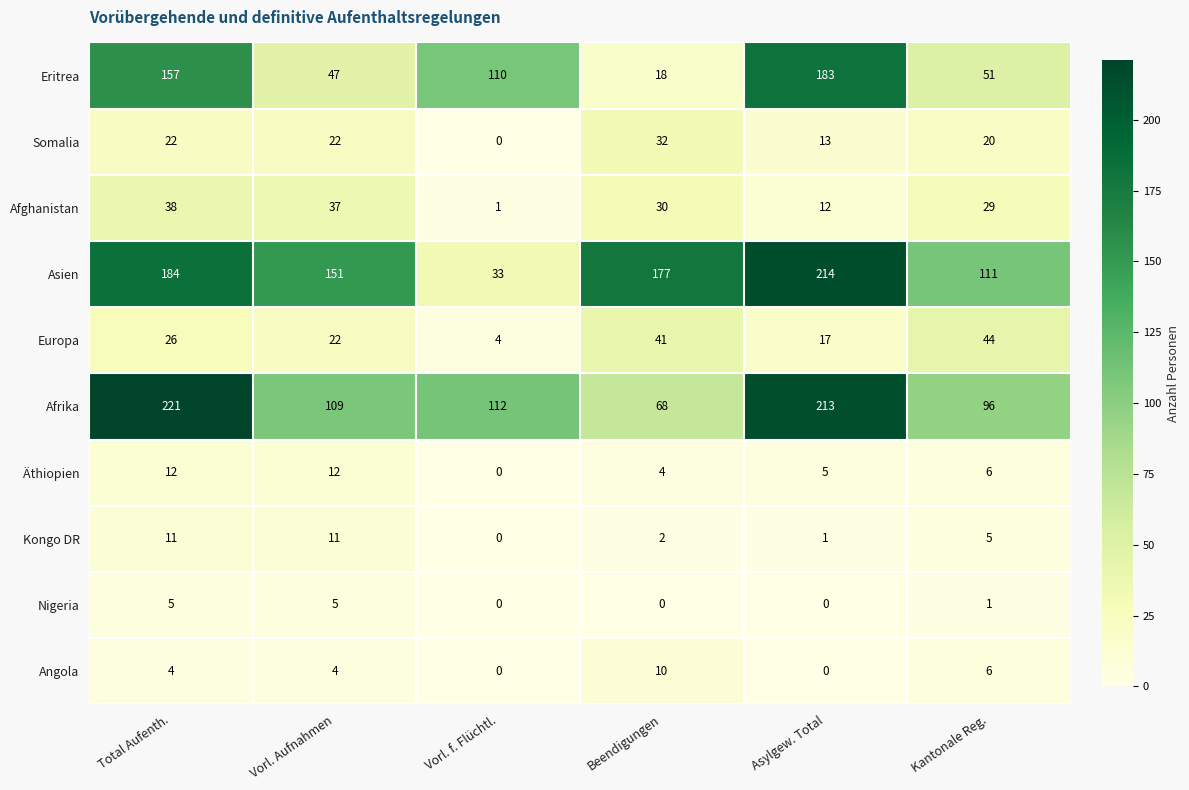

What is the greatest value displayed?

221